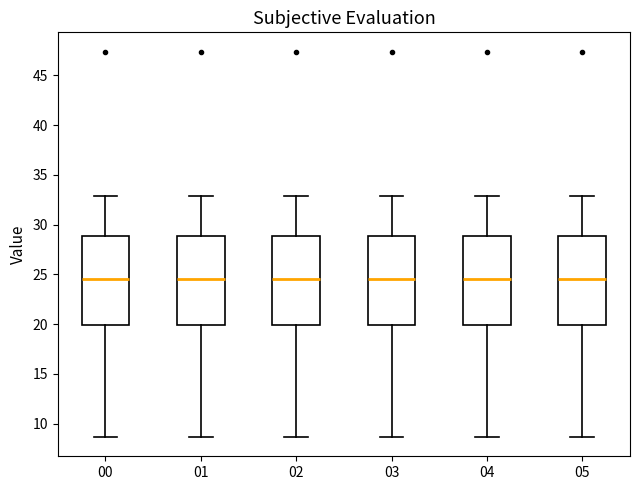

Reading left to right, transcribe this box plot: for each box, give where its median line is, the range the box spans, and where its two whiskers end, as read against the y-axis. The values are not printed on the chart, so give them approximately, as read against the axis.

00: median 24.5, box 20.0 to 29.0, whiskers 8.5 to 33.0
01: median 24.5, box 20.0 to 29.0, whiskers 8.5 to 33.0
02: median 24.5, box 20.0 to 29.0, whiskers 8.5 to 33.0
03: median 24.5, box 20.0 to 29.0, whiskers 8.5 to 33.0
04: median 24.5, box 20.0 to 29.0, whiskers 8.5 to 33.0
05: median 24.5, box 20.0 to 29.0, whiskers 8.5 to 33.0